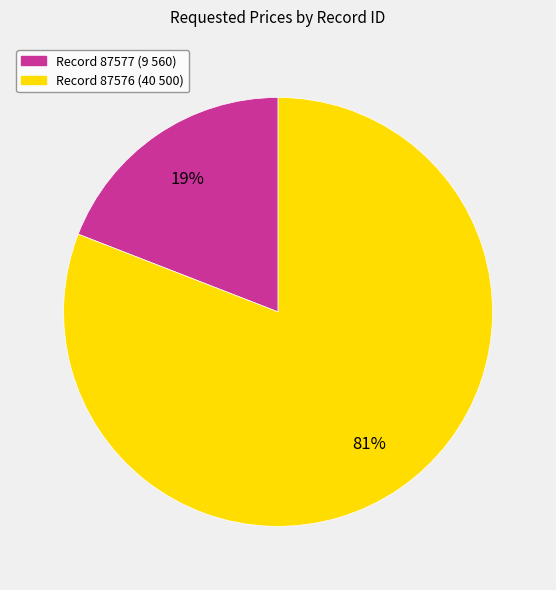

How many segments does this pie chart have?

2